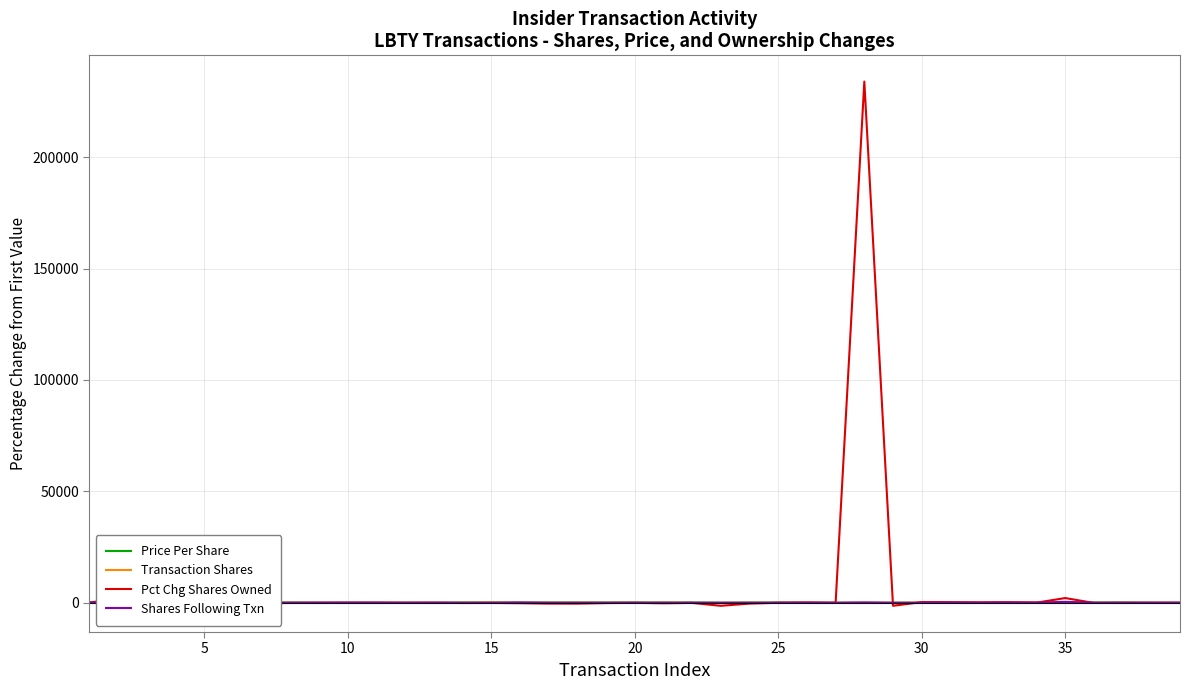

Count the number of data series in this chart.

4